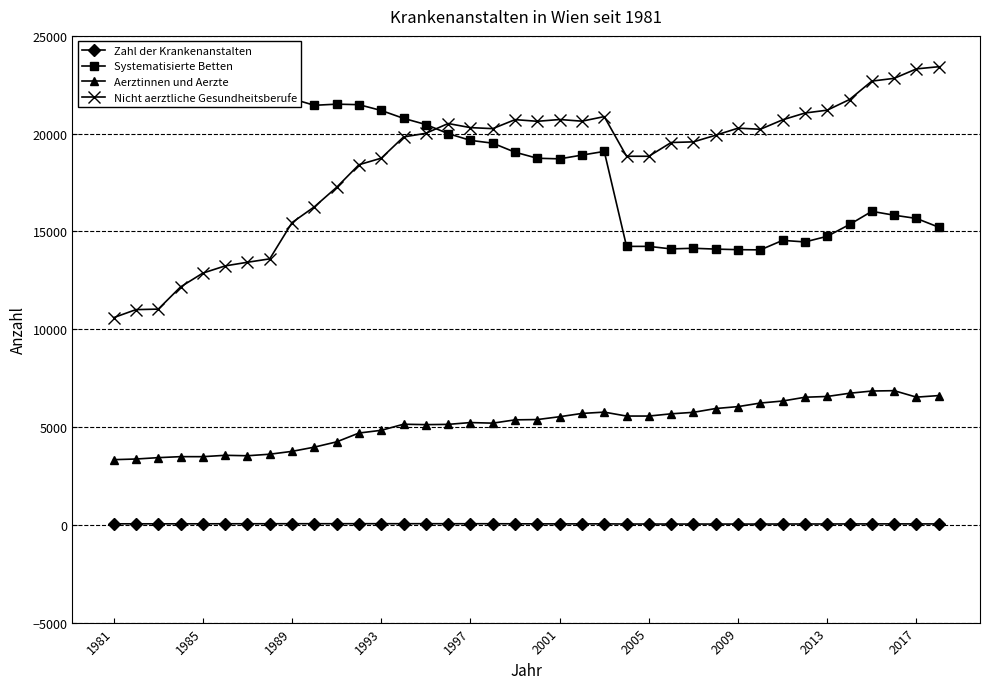

True or false: Nicht aerztliche Gesundheitsberufe and Zahl der Krankenanstalten cross at least once.

False